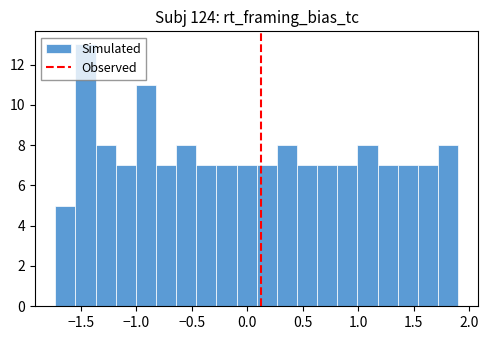

Read against the x-axis, roughly where is the centre of the tallest bar?

-1.45